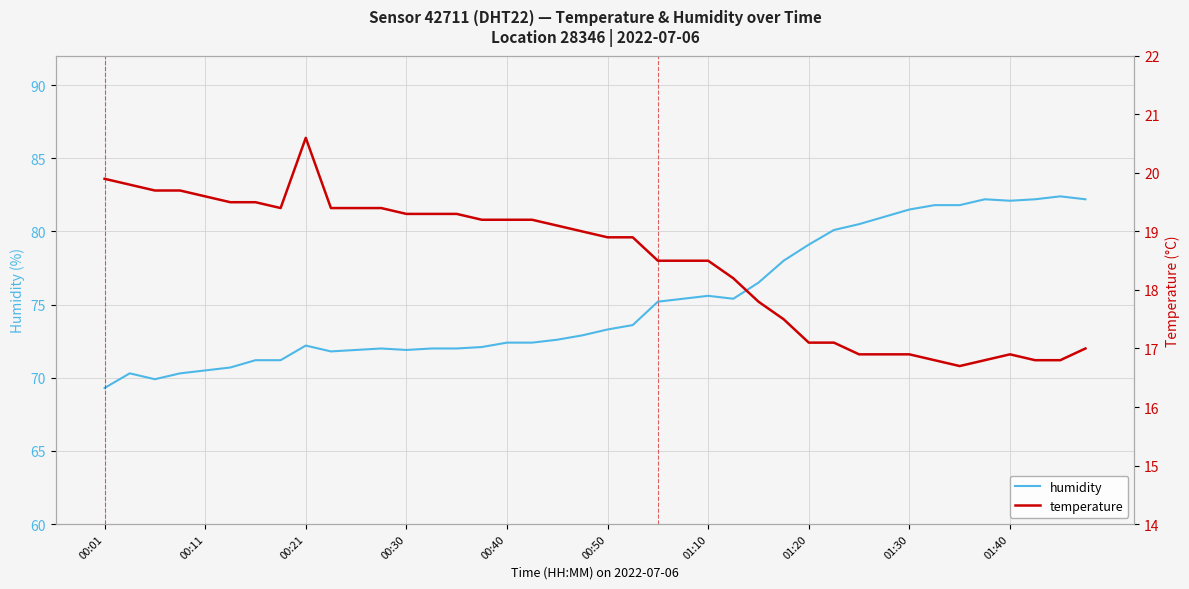

What are all the series names shown in the legend?

humidity, temperature